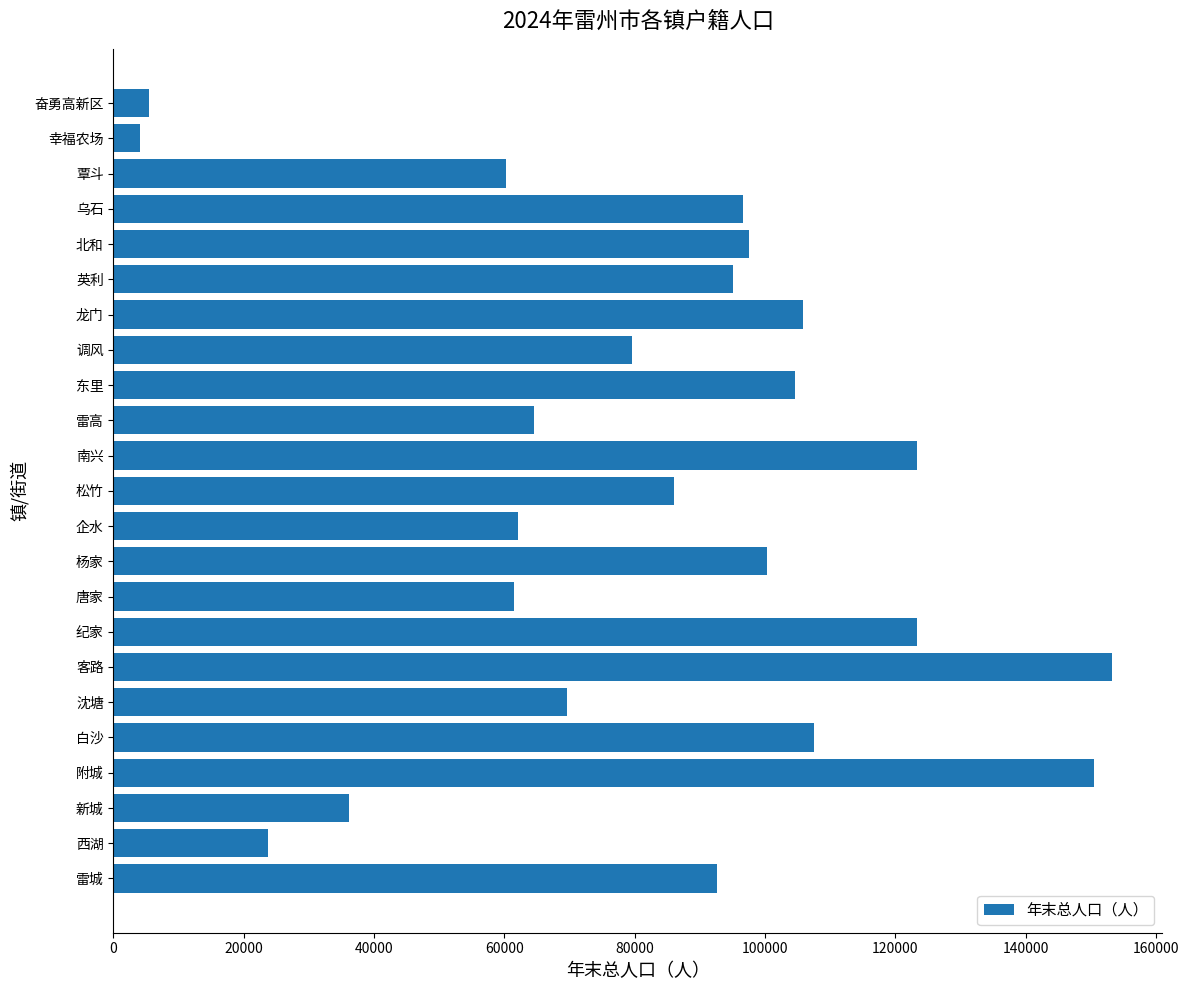

What is the minimum value shown in the chart?

4149